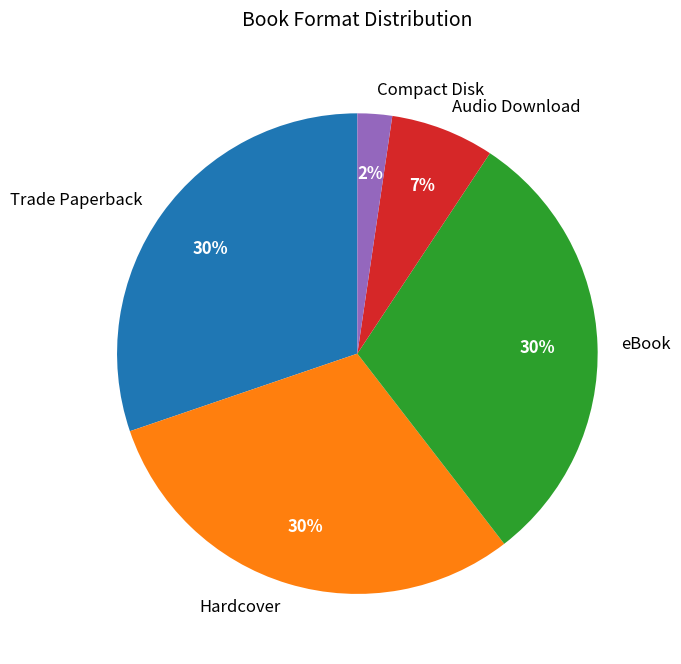

To the nearest percent, what is the combined percentage of Audio Download and Compact Disk?

9%